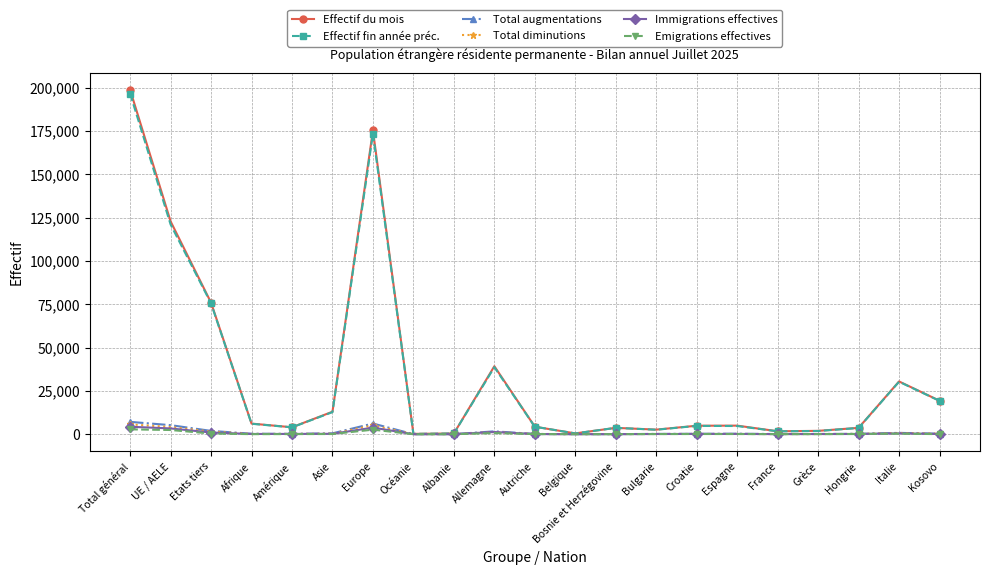

How many values in the Effectif du mois series are below 4886?

10